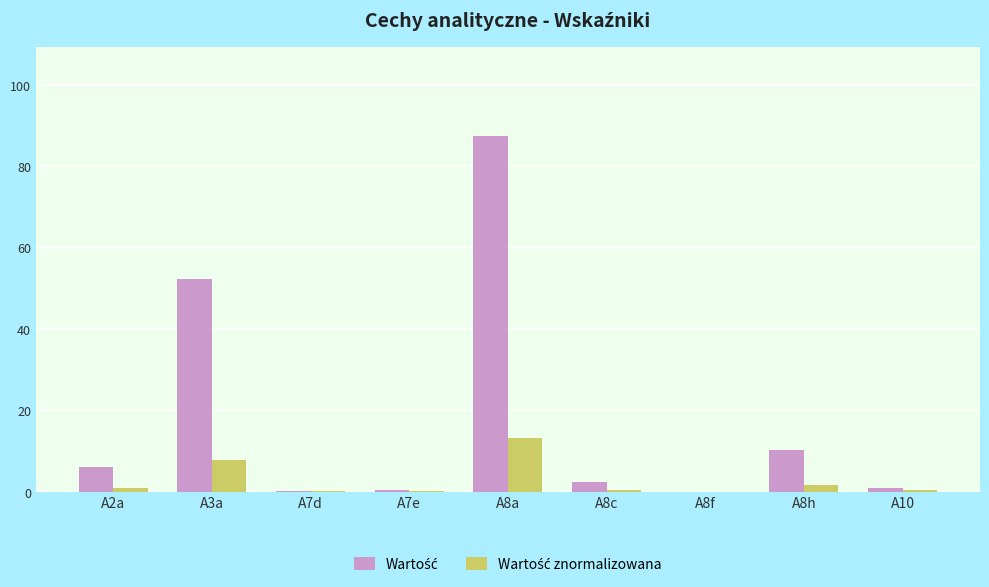

At which category is the sum across all series the highest?

A8a